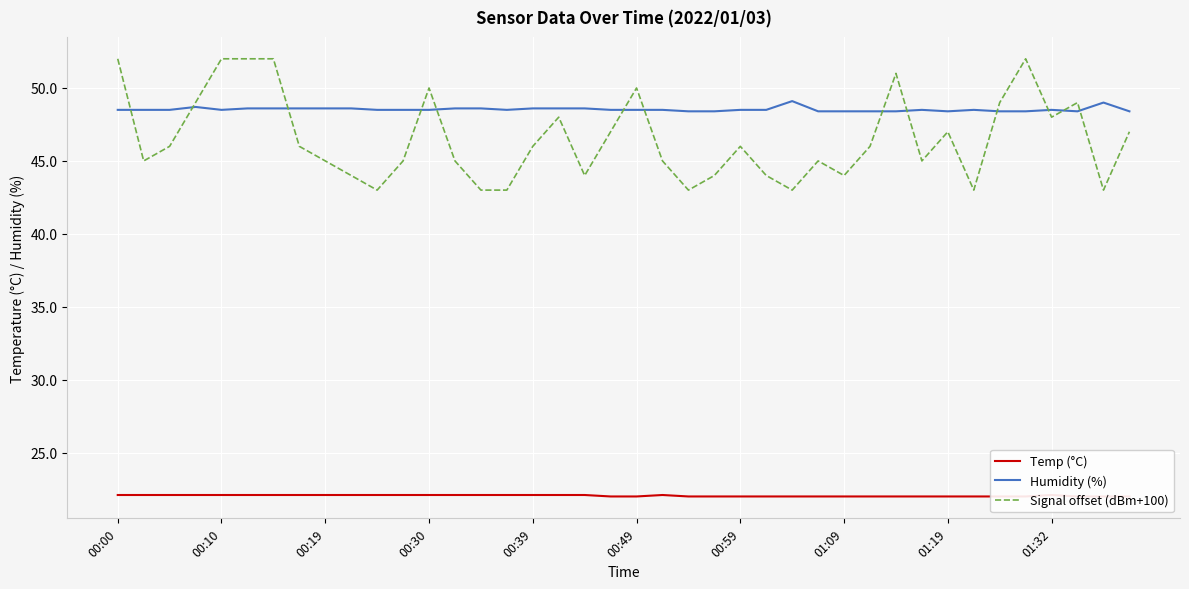

List the series in order of their peak value, highest first.

Signal offset (dBm+100), Humidity (%), Temp (°C)